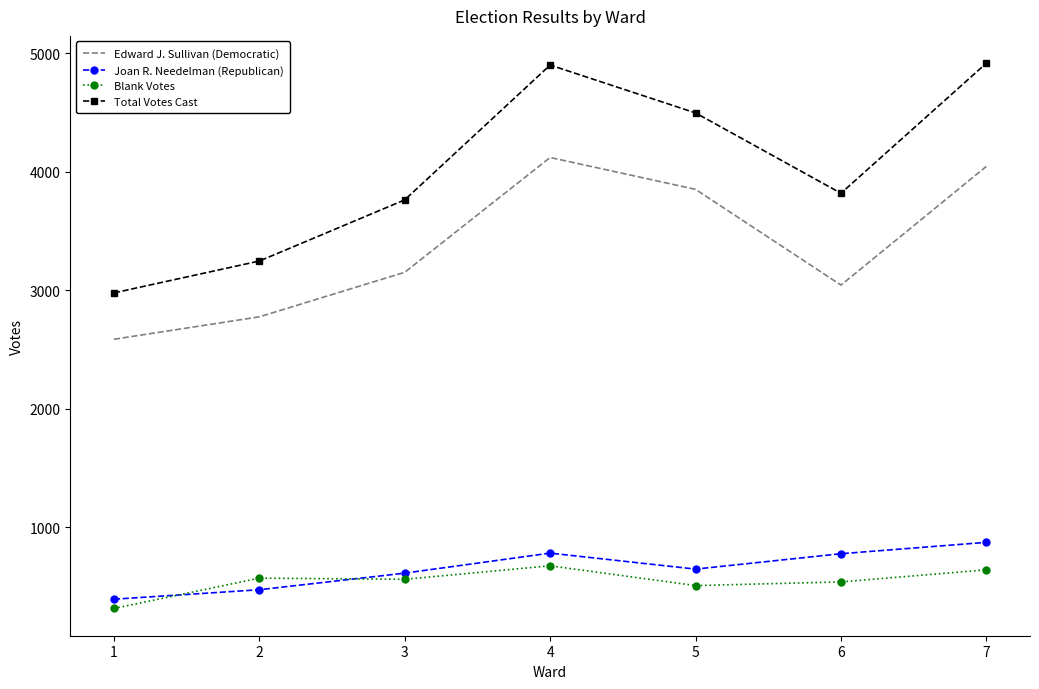

Is the value of Blank Votes at 6 greater than the value of Total Votes Cast at 5?

No